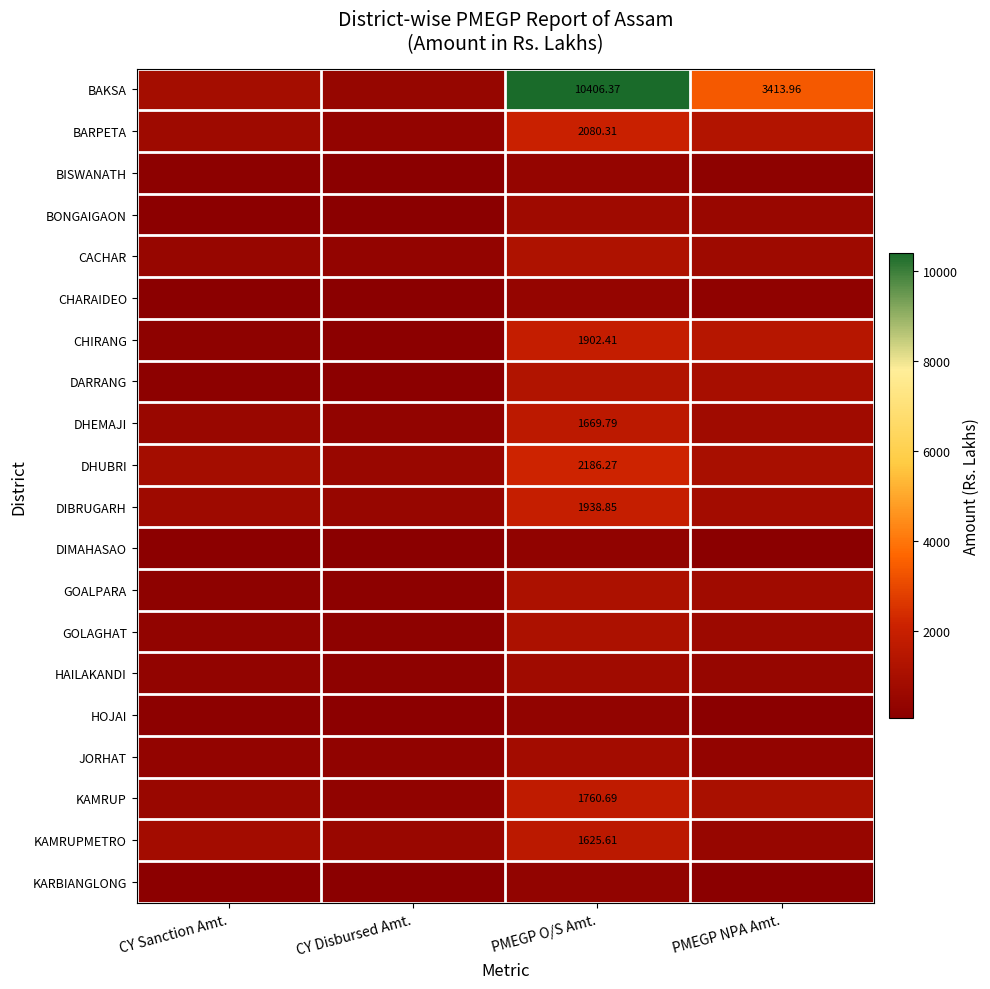

How many data points does each series have?

4